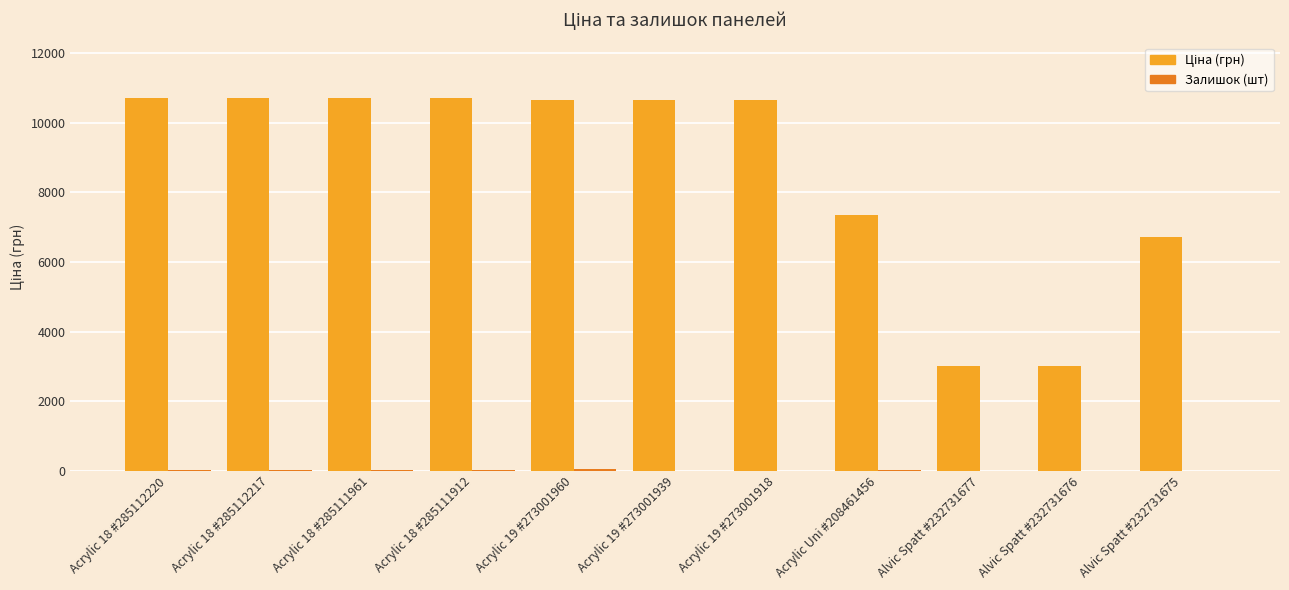

What is the maximum value shown in the chart?

10690.9